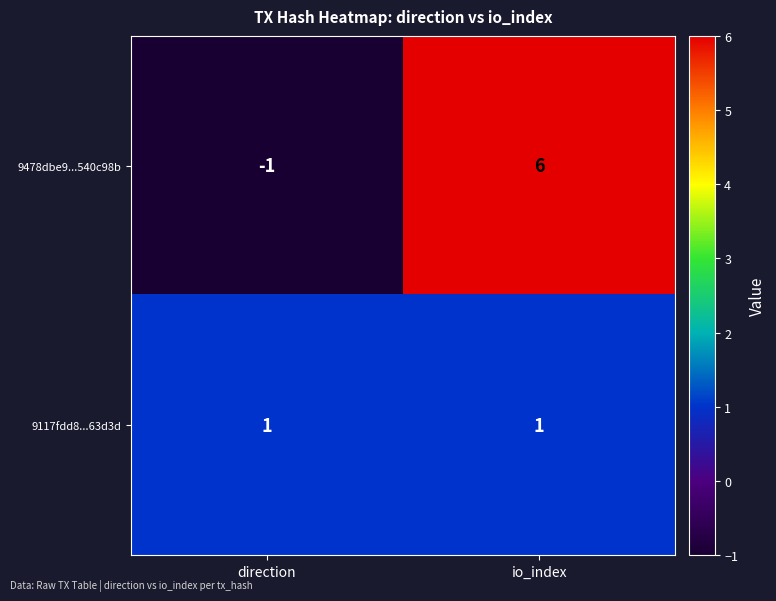

What is the difference between the maximum and minimum values in the 9478dbe9...540c98b series?

7